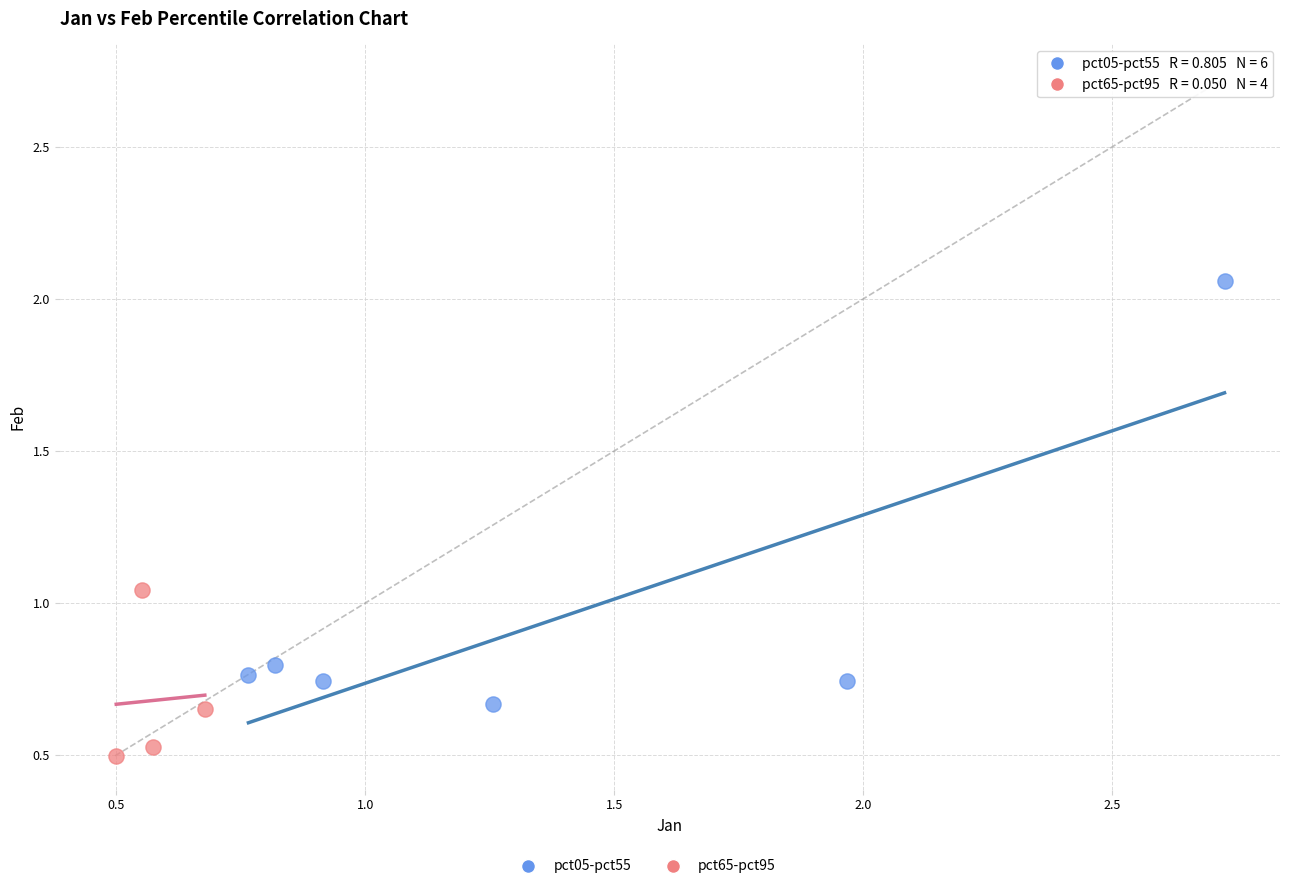

Which series has the widest spread of Y values?

pct05-pct55